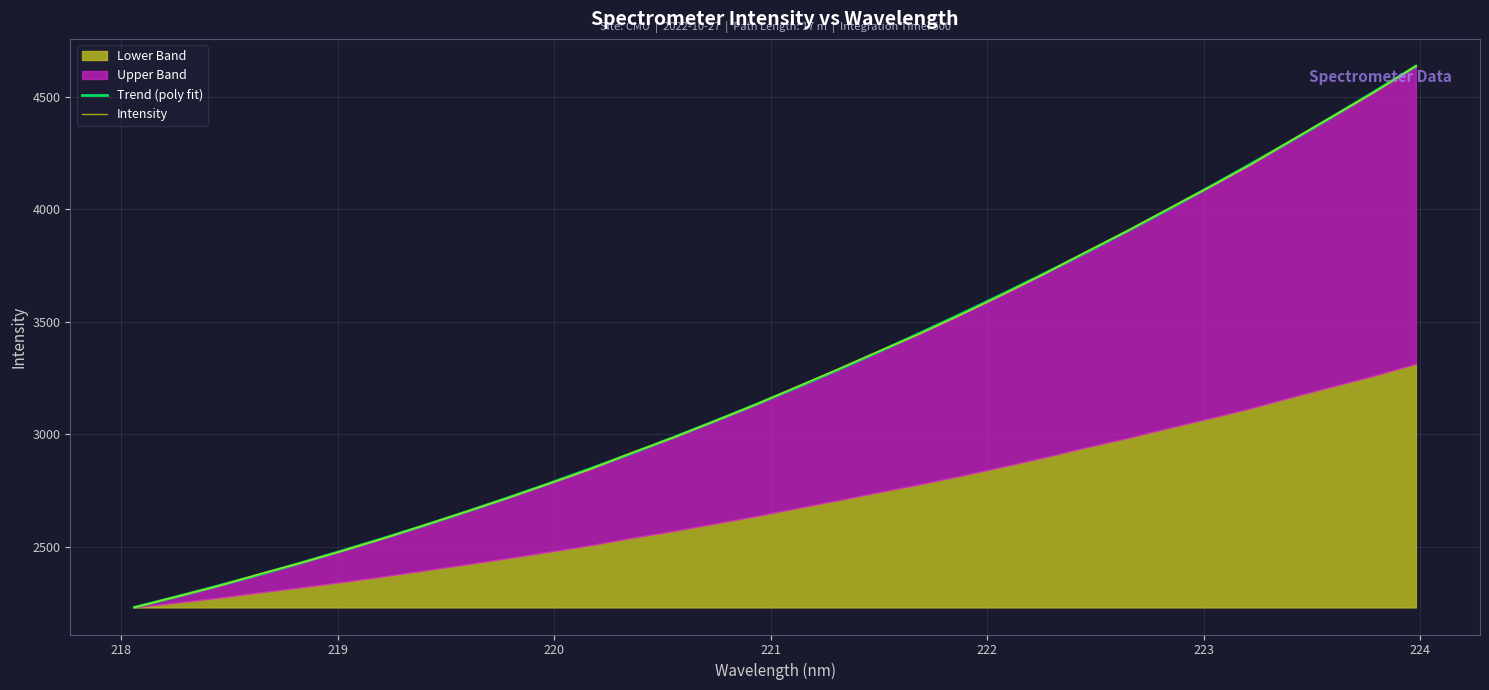

Which series has the largest total across all categories?

Trend (poly fit)